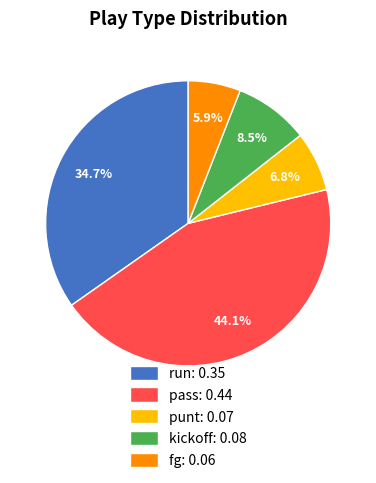

Do pass and punt together represent more than half of the pie?

Yes